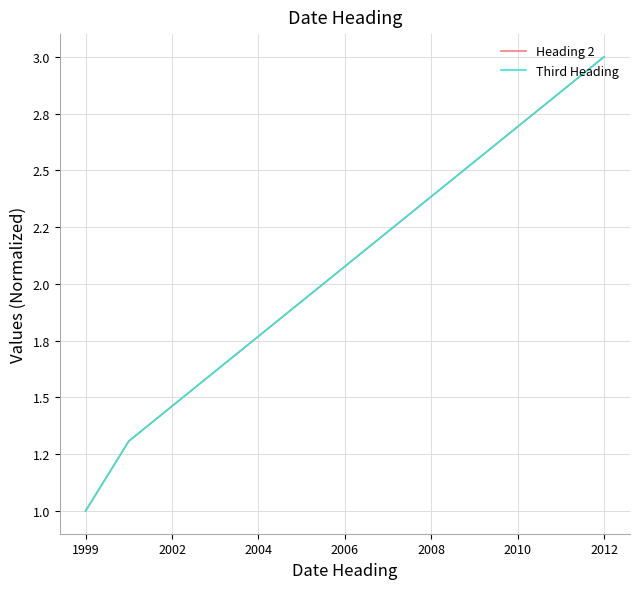

True or false: Heading 2 and Third Heading intersect in this chart.

False